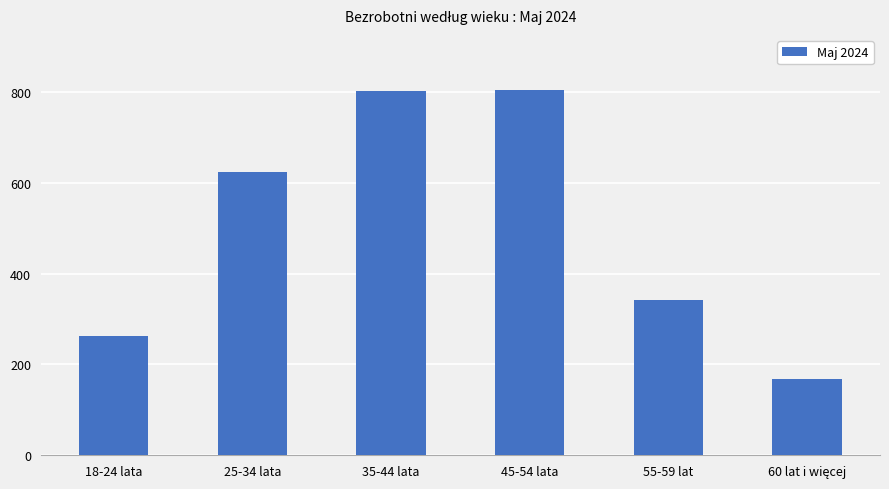

What is the difference between the values at 45-54 lata and 25-34 lata?

181